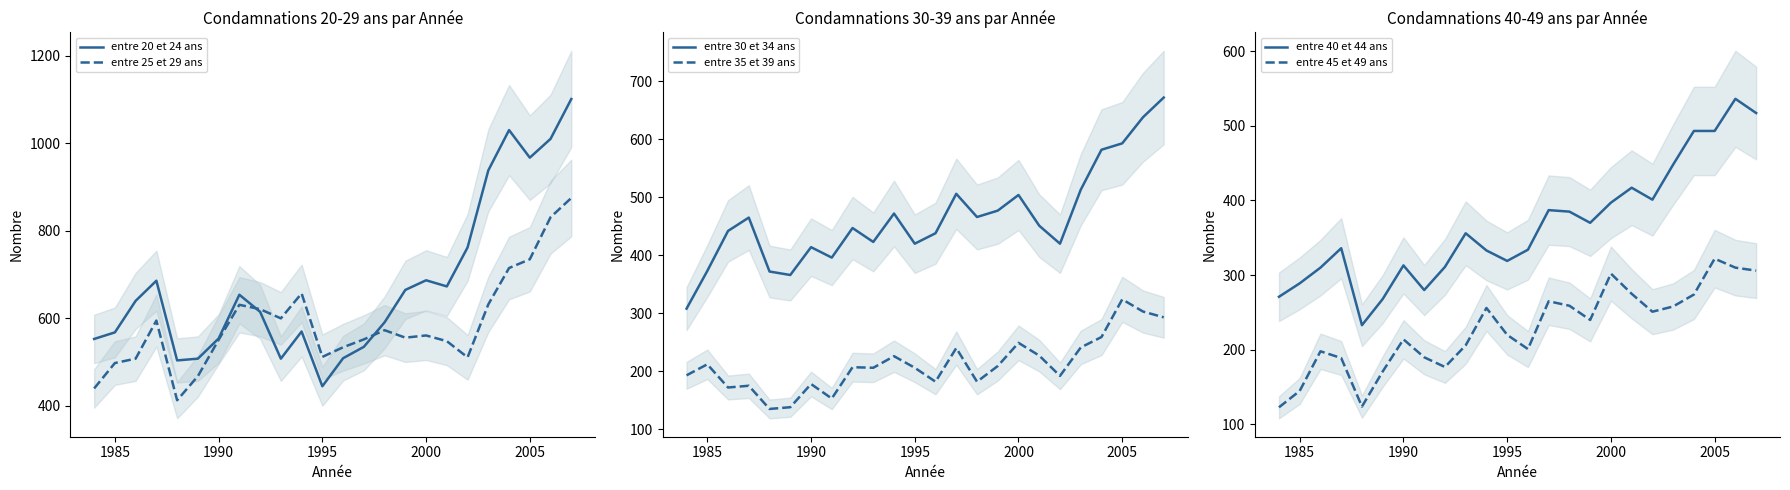

True or false: entre 30 et 34 ans and entre 45 et 49 ans cross at least once.

False